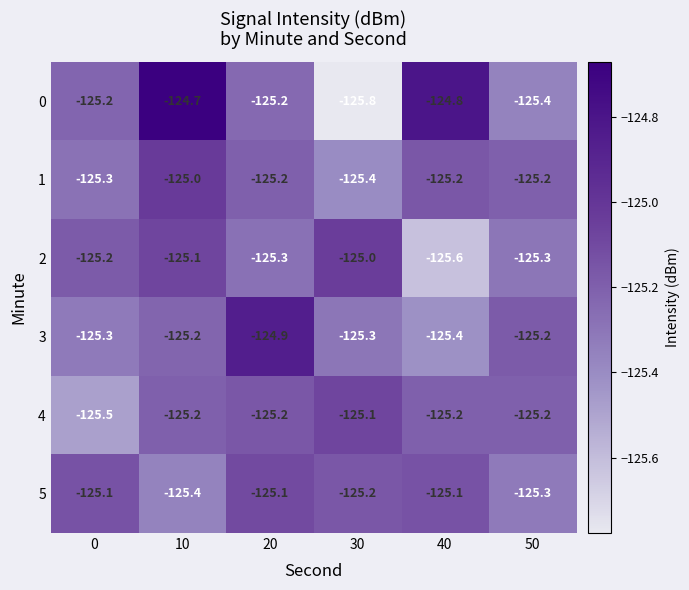

What is the maximum value for 5?

-125.1